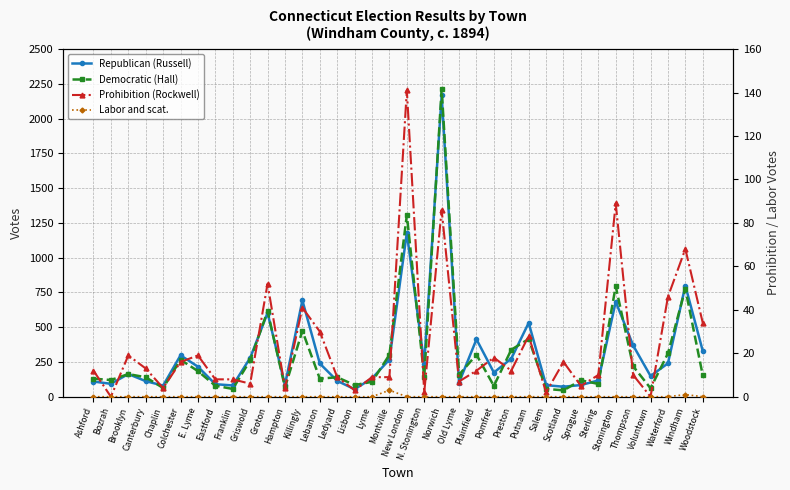

True or false: Republican (Russell) has a value of 117 at Sterling.

True